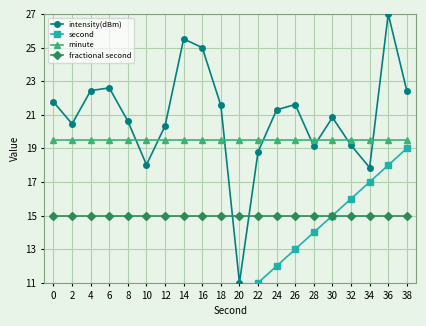

What is the sum of all minute values?

390.0